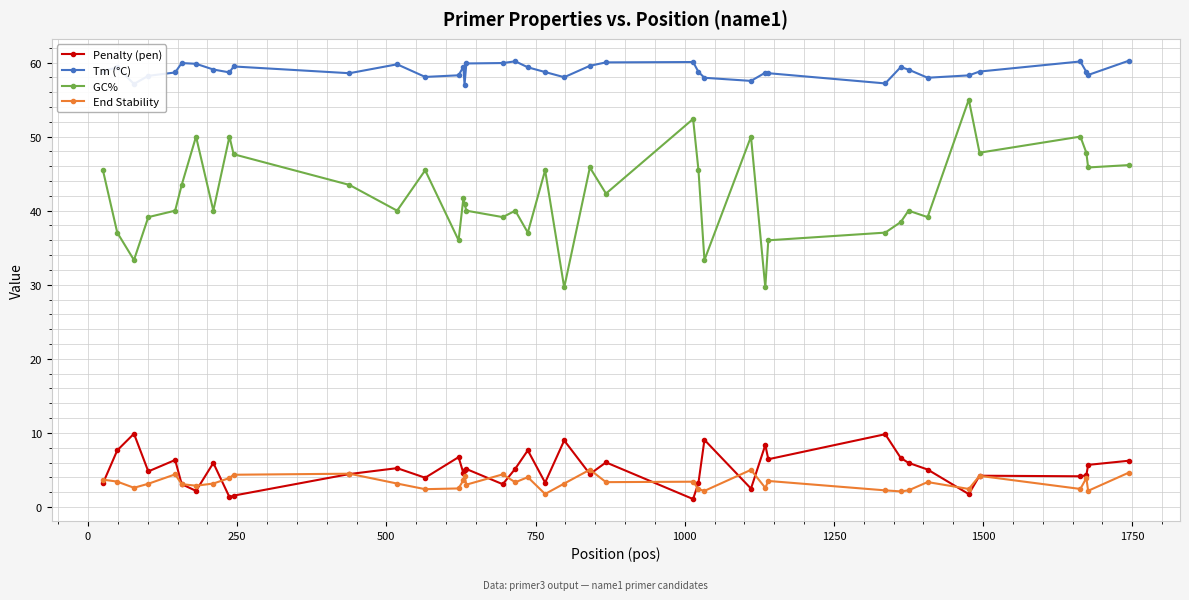

What is the greatest value displayed?

60.2